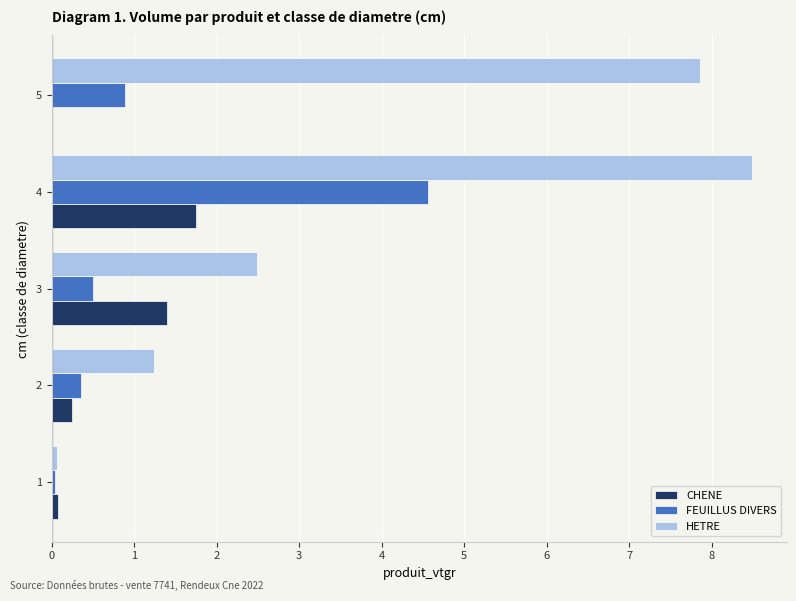

The FEUILLUS DIVERS series shows 1.2 at 4. True or false?

False